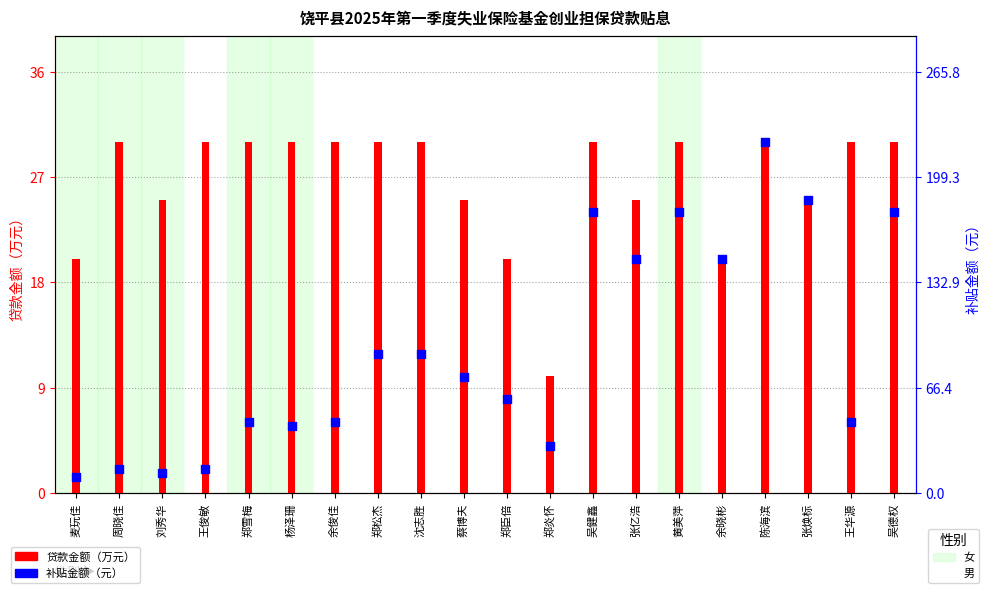

Which series contains the lowest Y value?

贷款金额（万元）